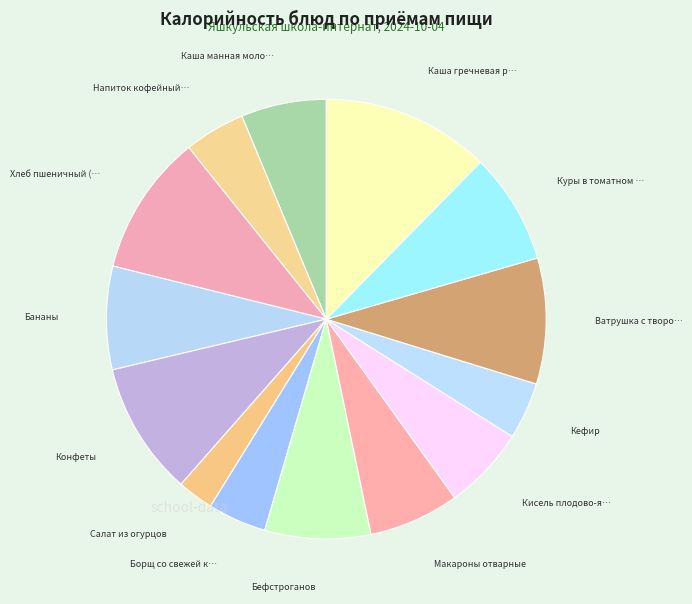

What is the largest slice in the pie chart?

Каша гречневая рассыпчатая